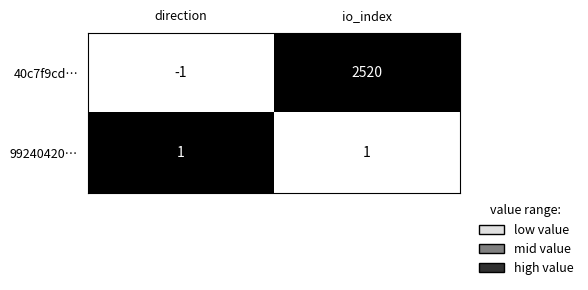

At how many categories does at least one series exceed 0?

2